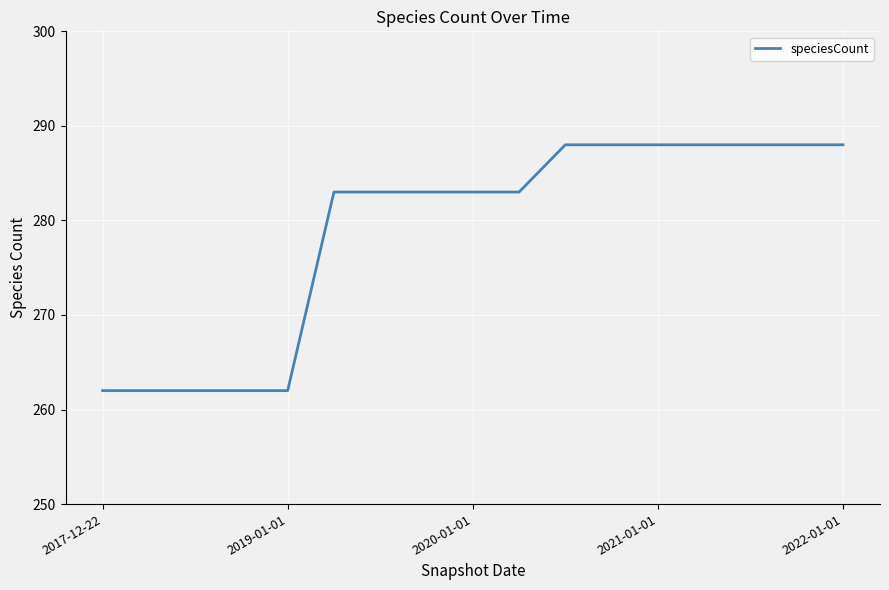

What is the maximum value shown in the chart?

288